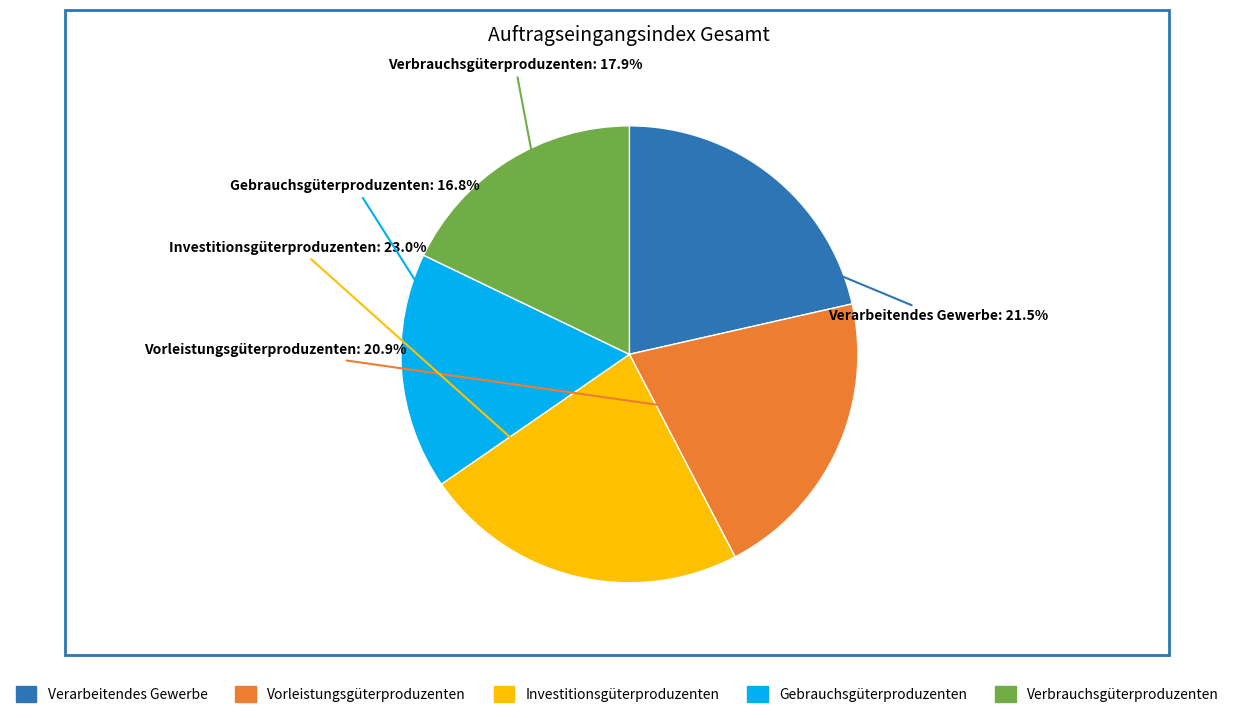

Which slice is the smallest?

Gebrauchsgüterproduzenten